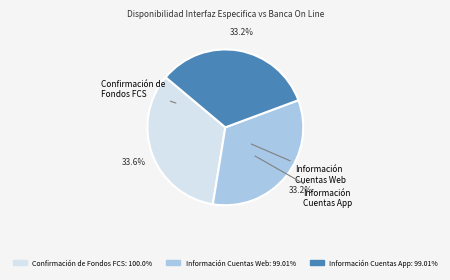

Is there a majority slice in this chart?

No